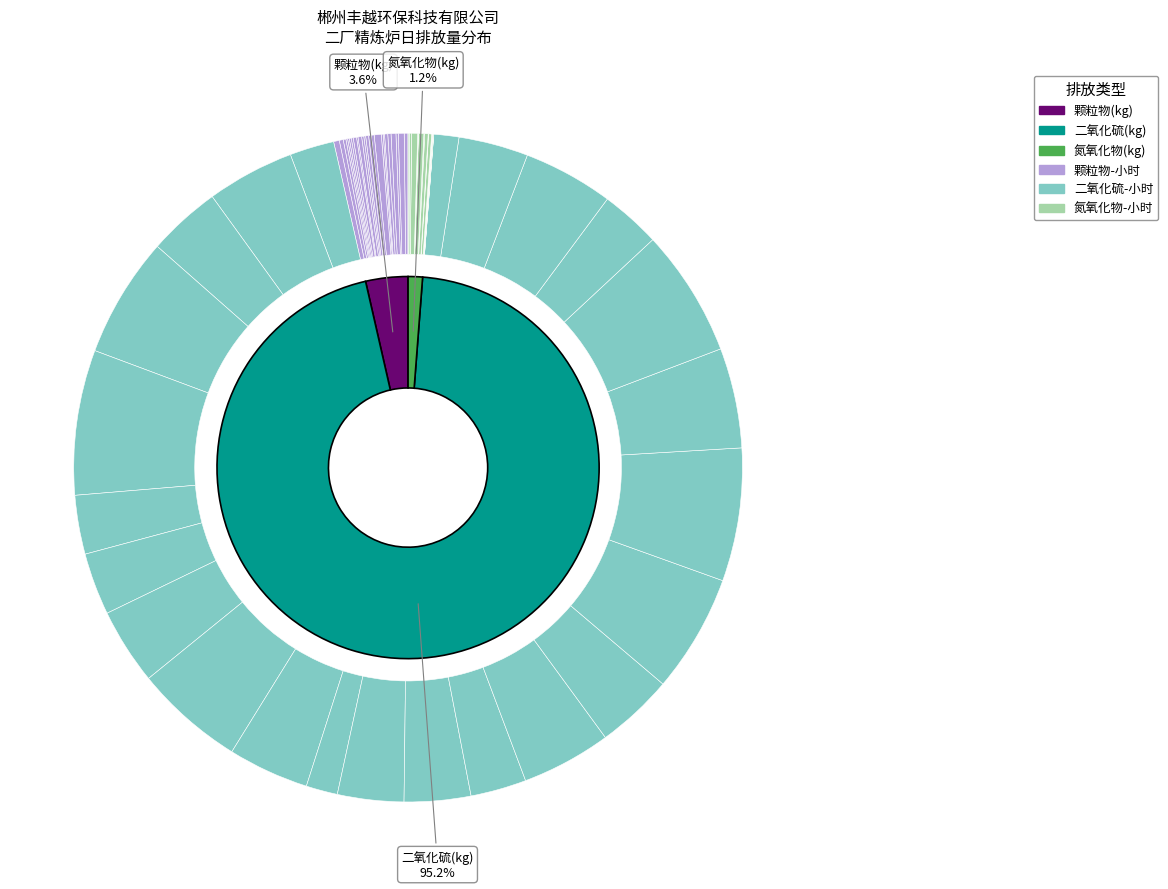

Which has a higher value, 7 or 12?

7